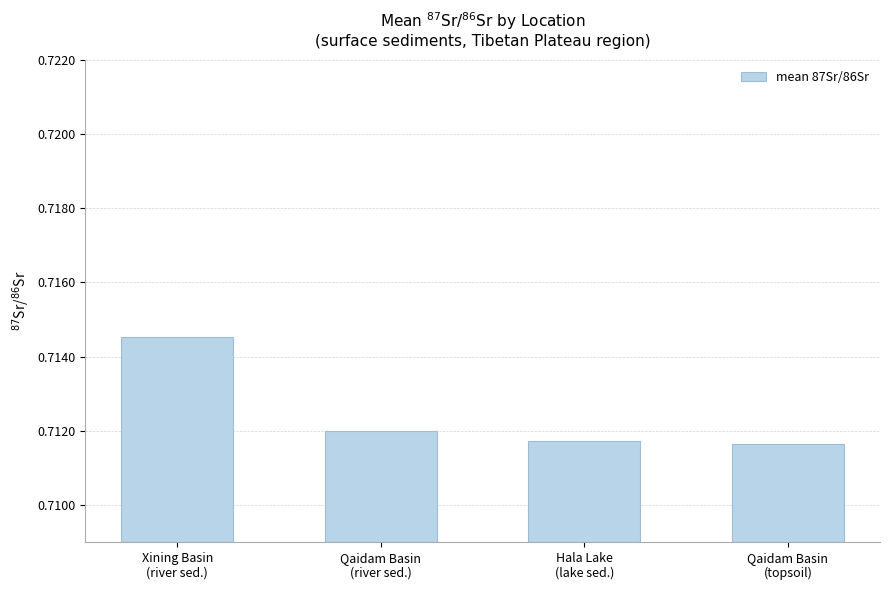

How many bars are there in total?

4